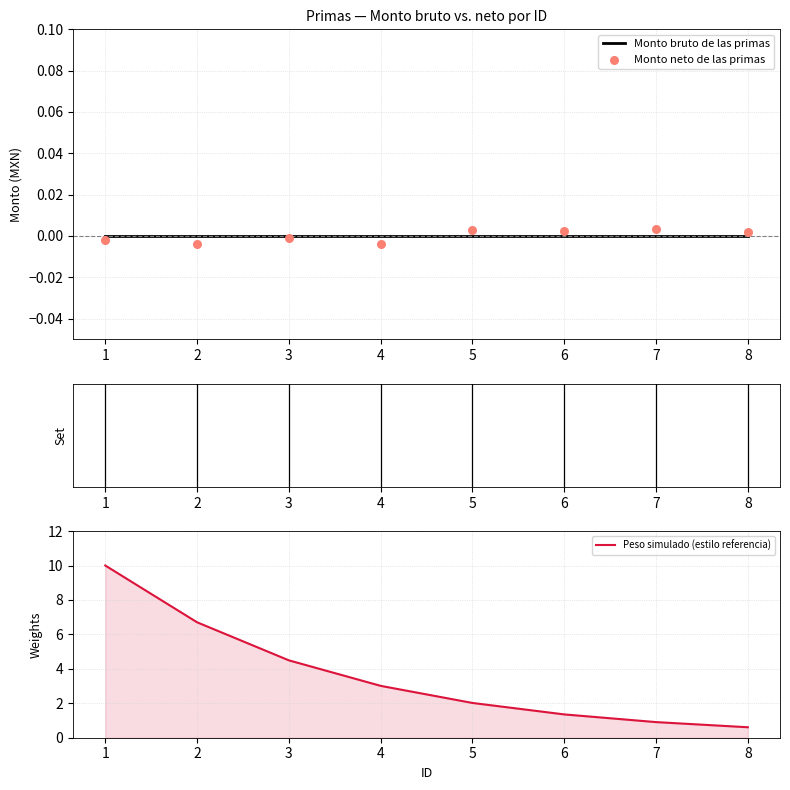

Which series has the widest spread of Y values?

Peso simulado (estilo referencia)